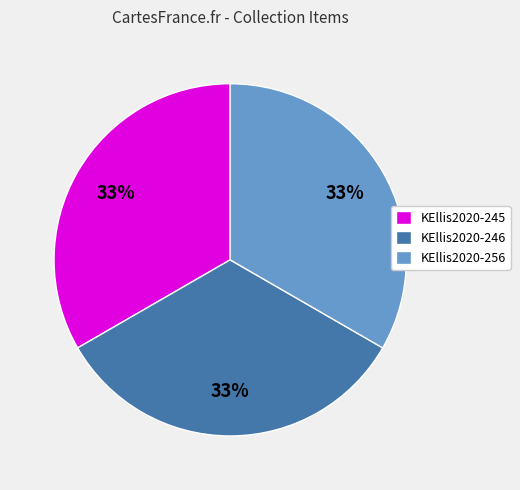

Does any single category account for the majority?

No